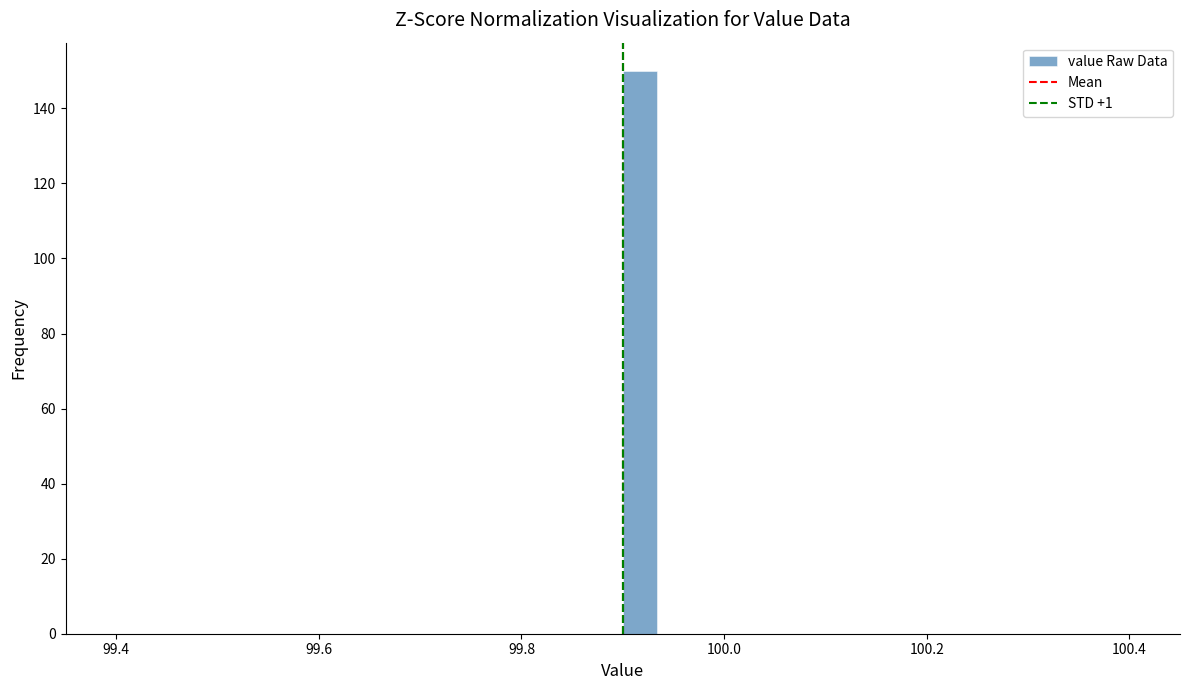

Read against the x-axis, roughly where is the centre of the tallest bar?

99.92